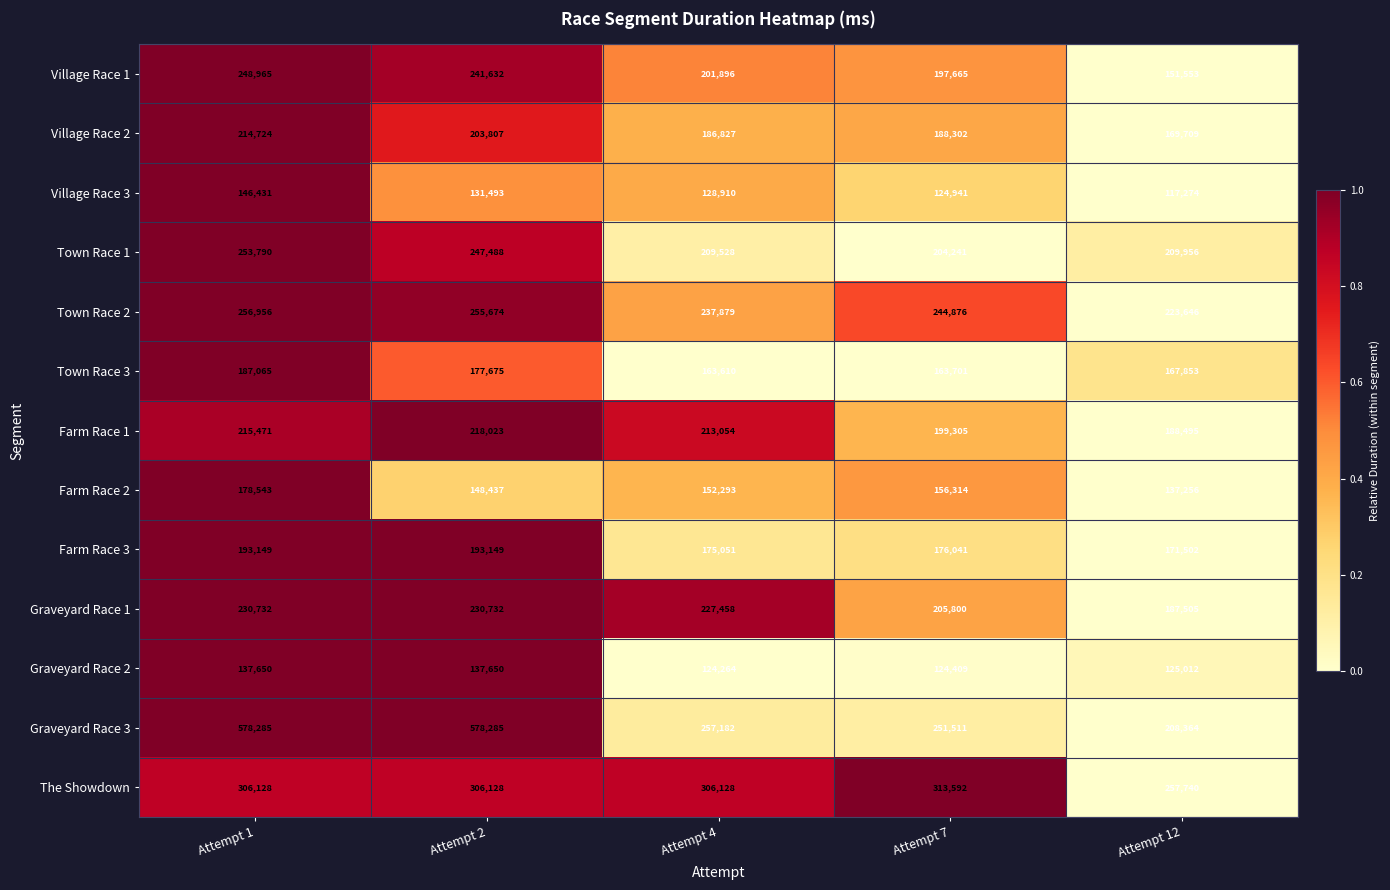

What is the difference between the highest and lowest values at Attempt 1?

440635